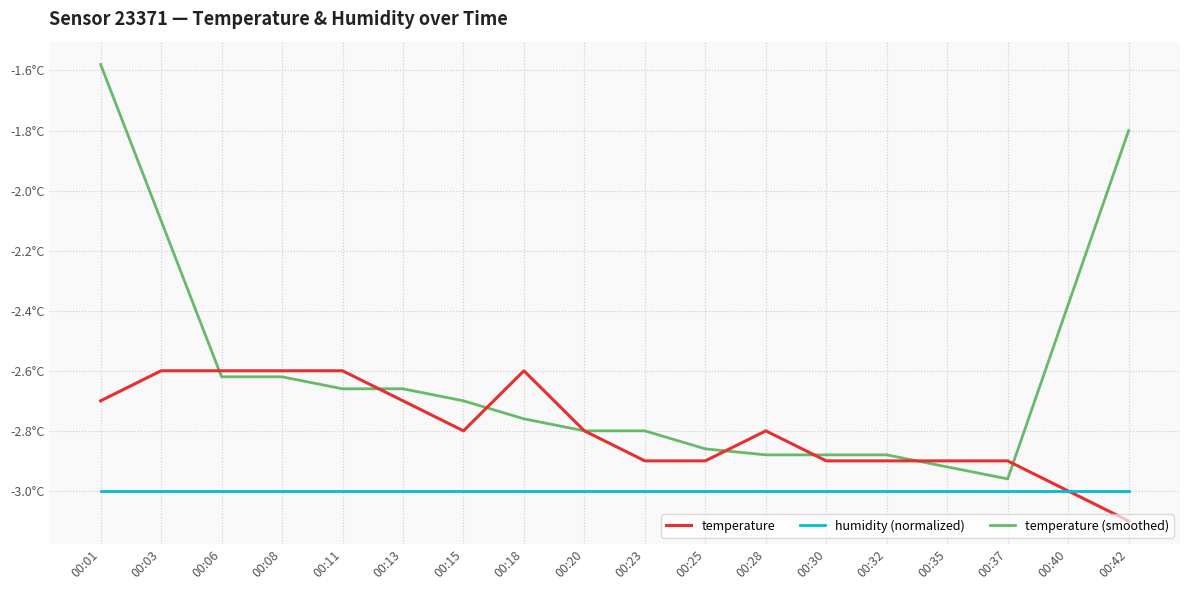

At which category is the sum across all series the highest?

00:01